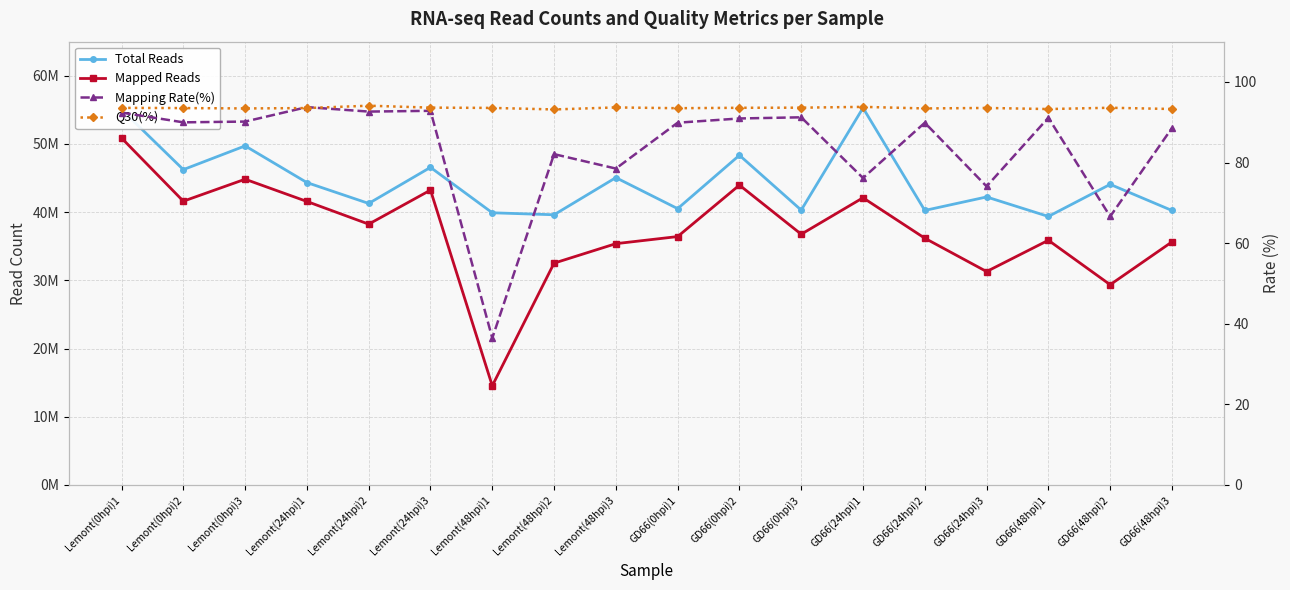

At which label is Q30(%) closest to 93?

Lemont(48hpi)2